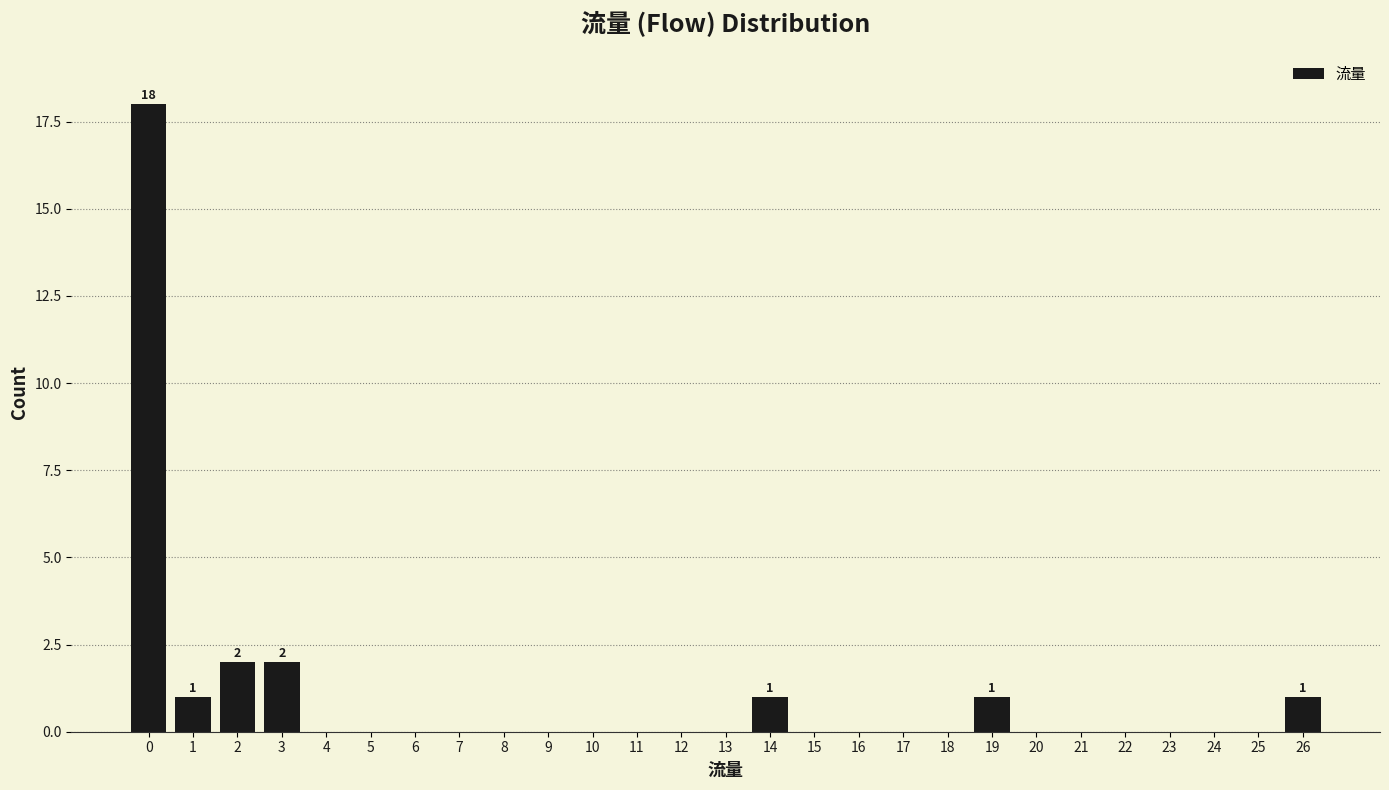

Reading left to right, what are all the values shown in this chart?

0=18	1=1	2=2	3=2	4=0	5=0	6=0	7=0	8=0	9=0	10=0	11=0	12=0	13=0	14=1	15=0	16=0	17=0	18=0	19=1	20=0	21=0	22=0	23=0	24=0	25=0	26=1